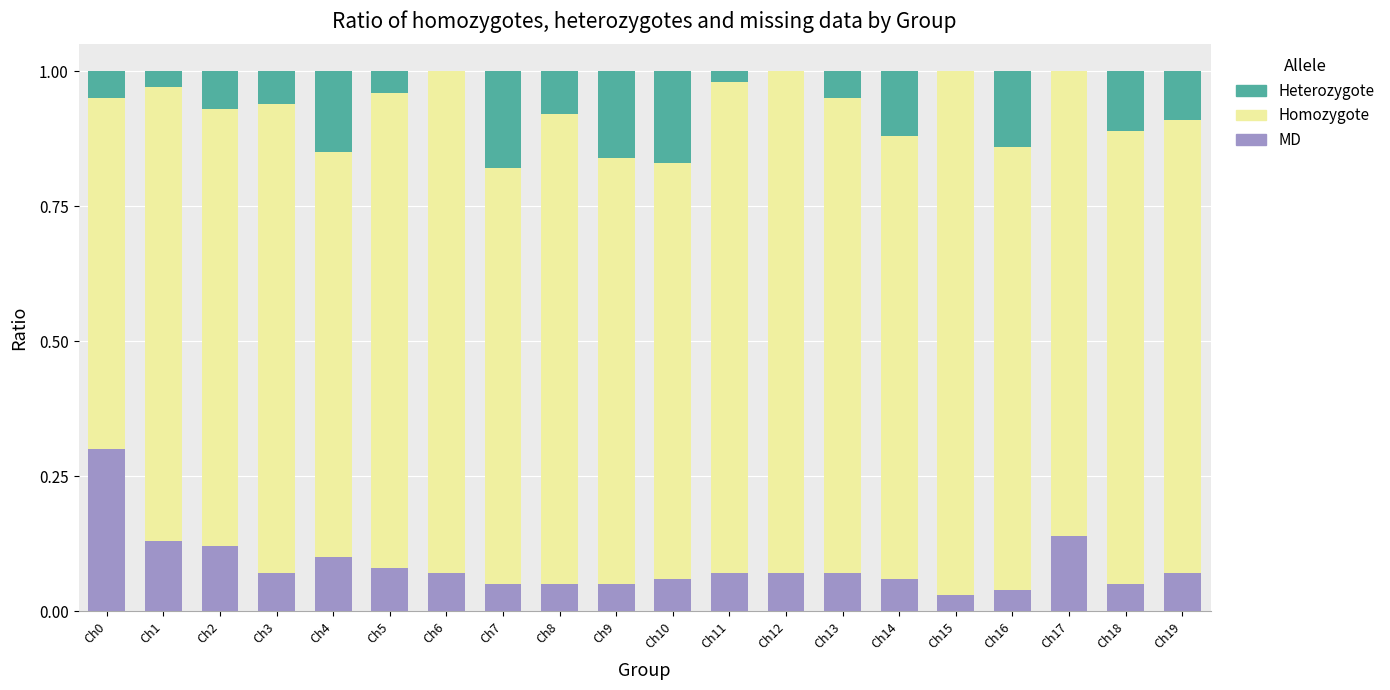

What is the maximum value for MD?

0.3